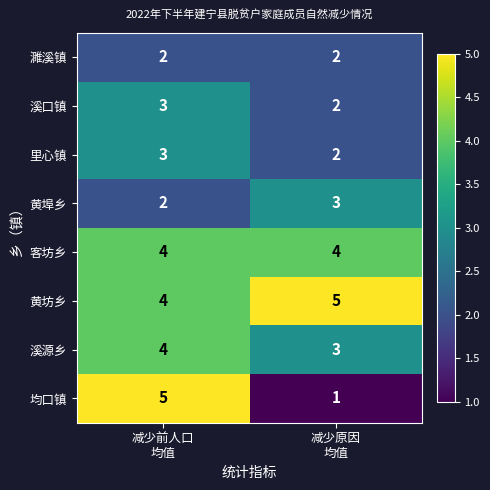

Which series changed the most between 减少前人口
均值 and 减少原因
均值?

均口镇